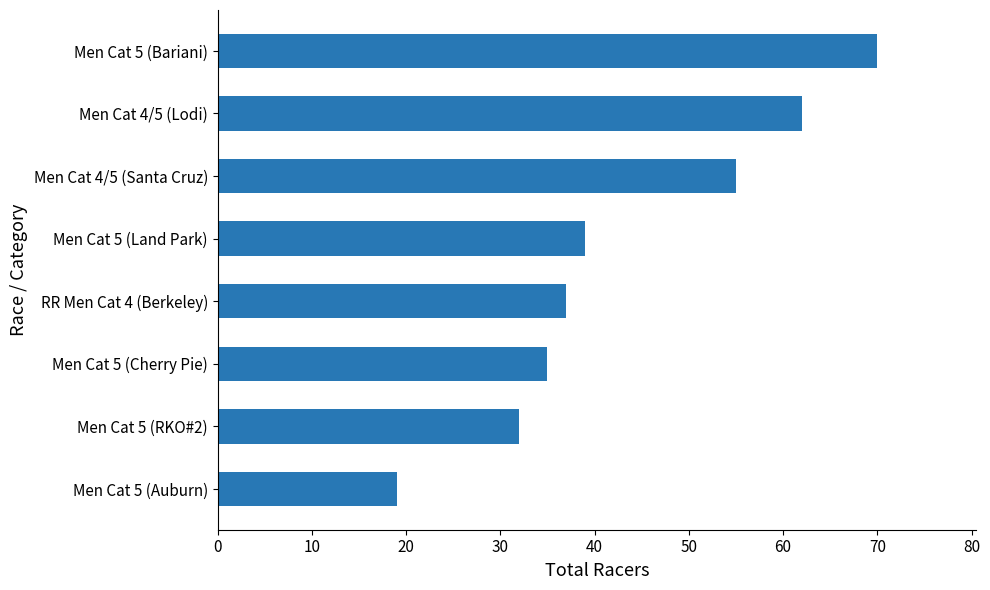

Reading top to bottom, what are all the values shown in this chart?

70	62	55	39	37	35	32	19